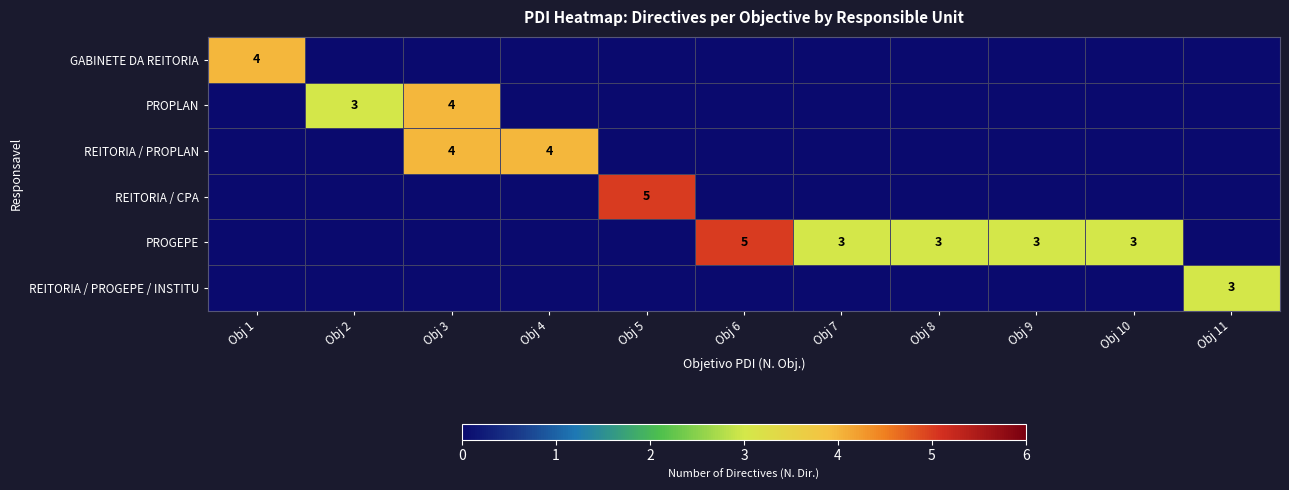

At how many categories does at least one series exceed 0?

11